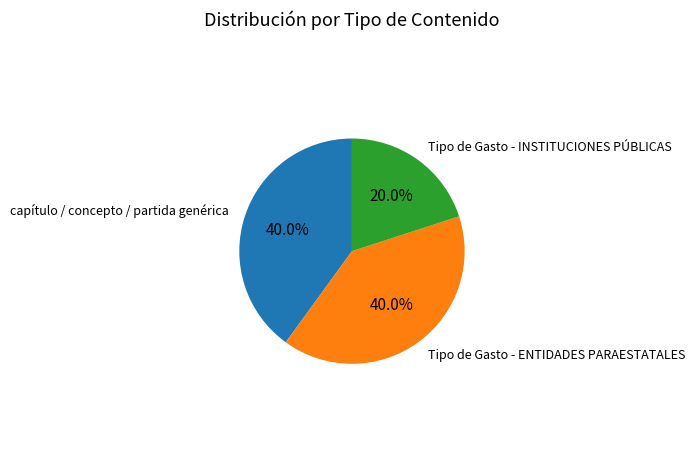

Does any single category account for the majority?

No